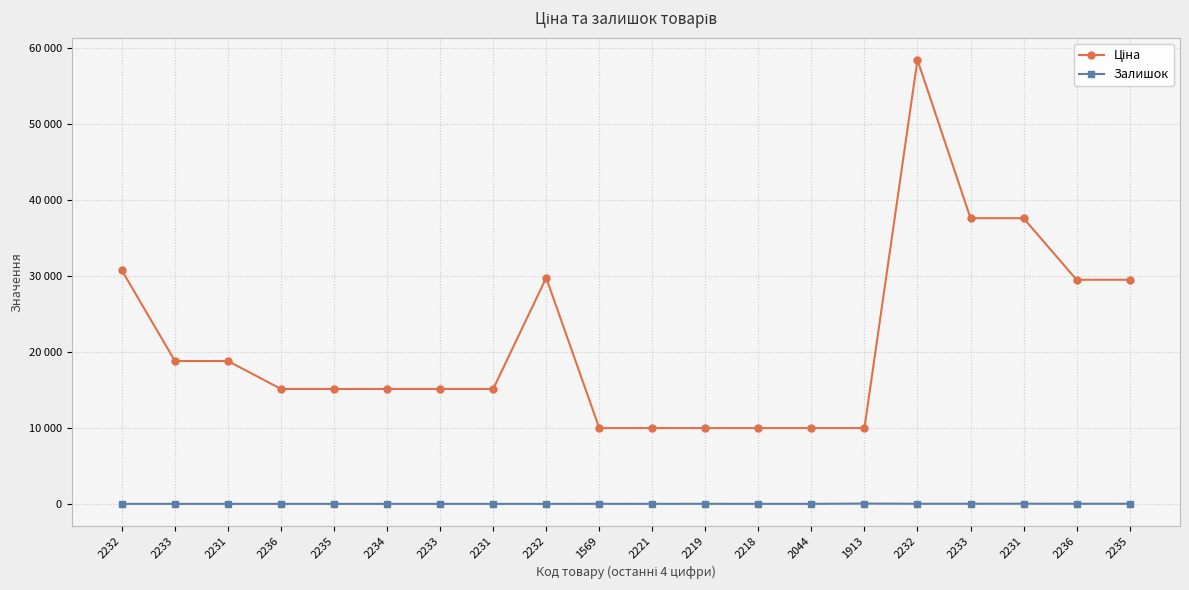

Which series changed the most between 2233 and 2231?

Ціна